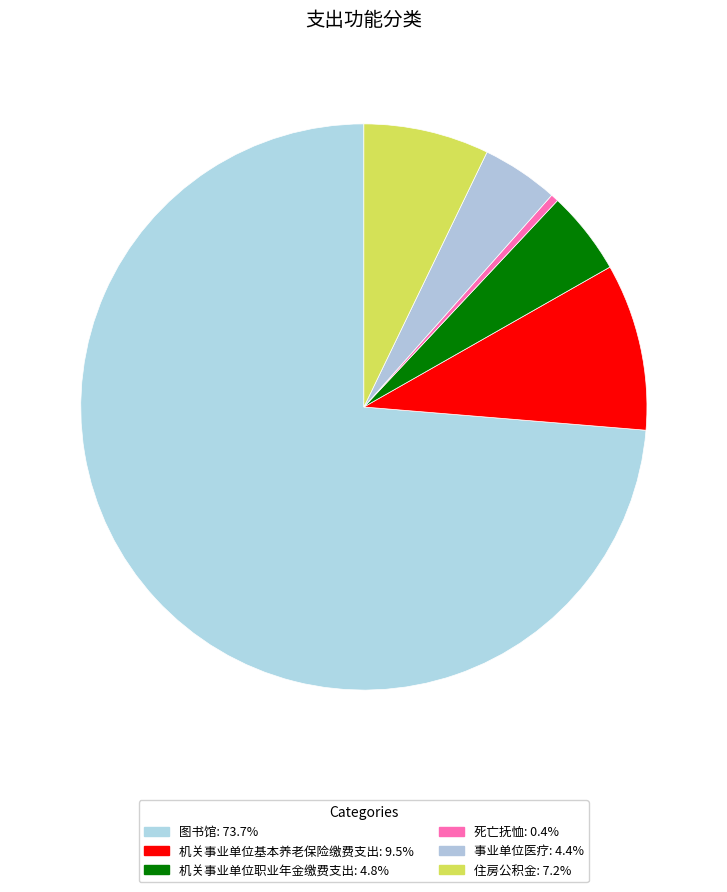

How many slices are in this pie chart?

6